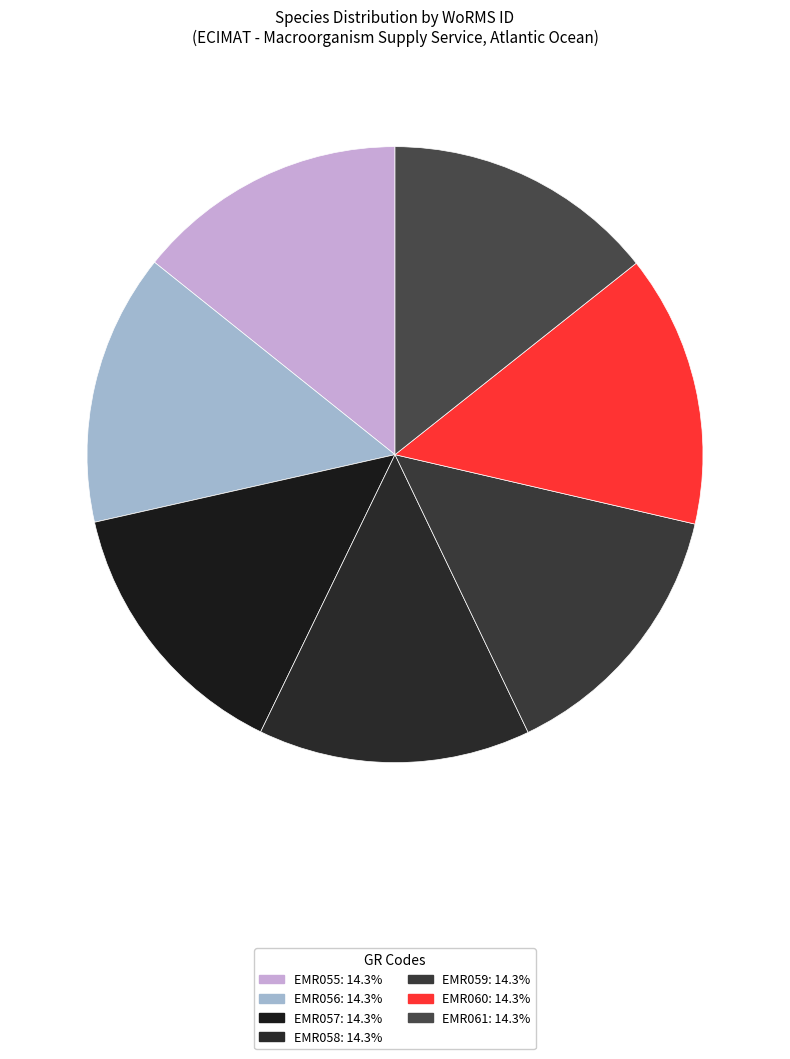

Rank the categories by value from highest to lowest.

EMR061, EMR058, EMR060, EMR057, EMR059, EMR056, EMR055